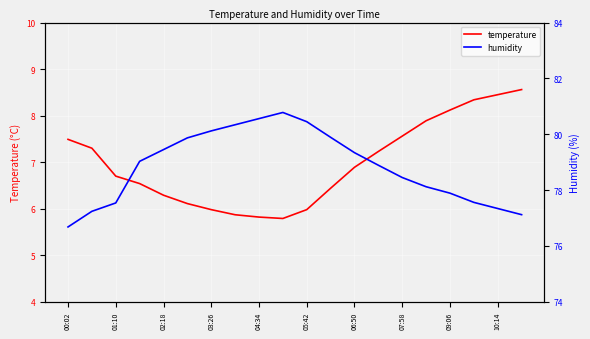

The value of temperature at 10:14 is 2.8. True or false?

False